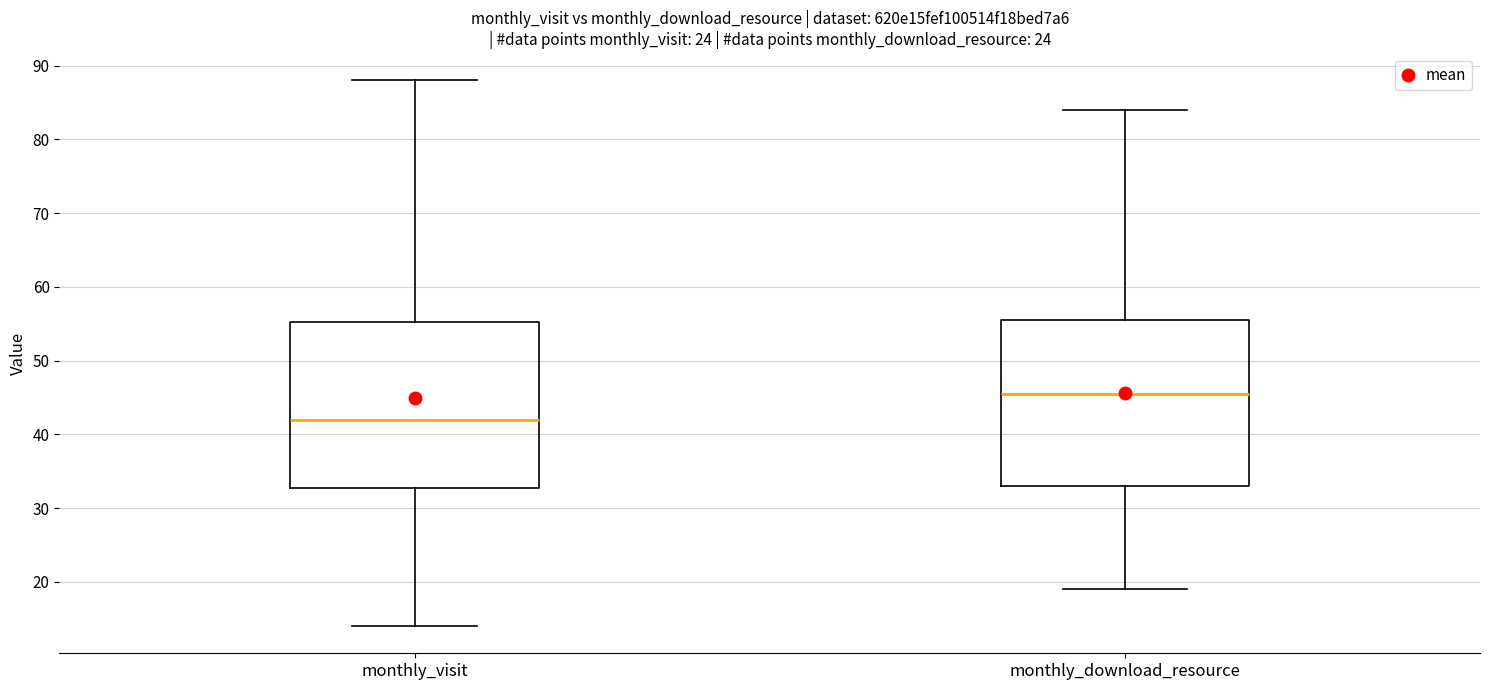

Which box's median line is the highest?

monthly_download_resource